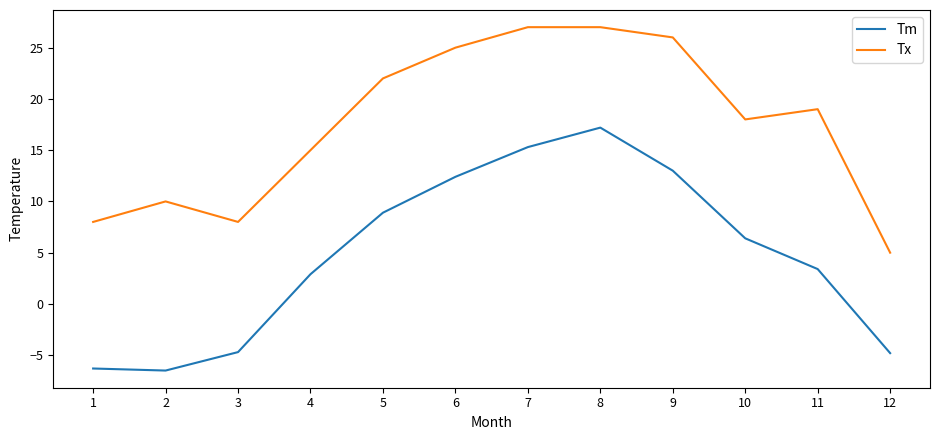

List the series in order of their overall mean, highest first.

Tx, Tm